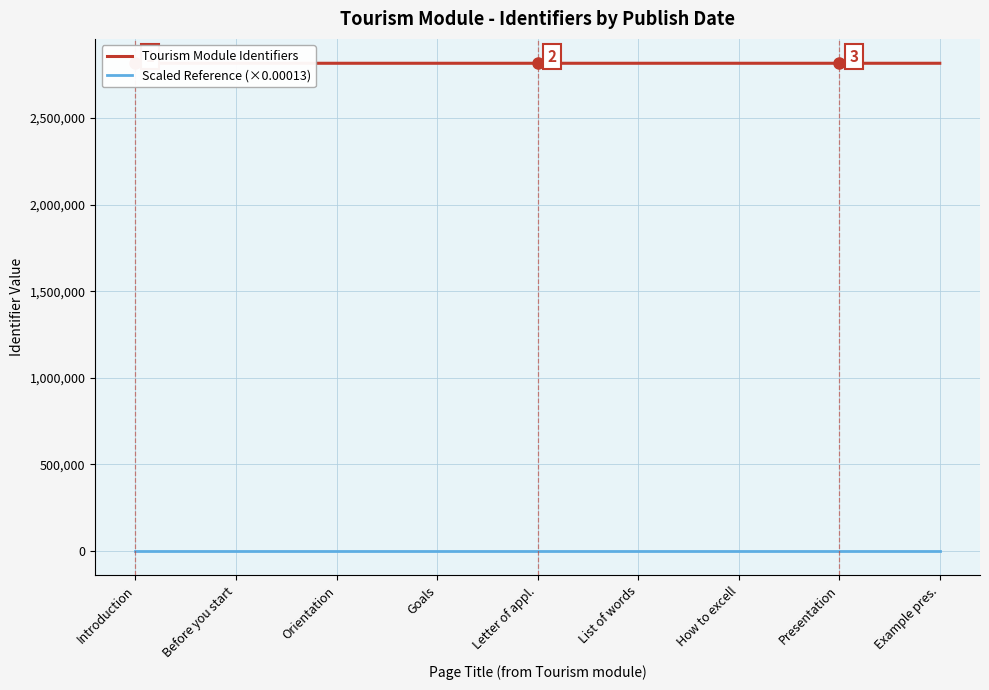

List the labels in order of Scaled Reference (×0.00013) value, largest first.

Example pres., Presentation, How to excell, List of words, Letter of appl., Goals, Orientation, Before you start, Introduction